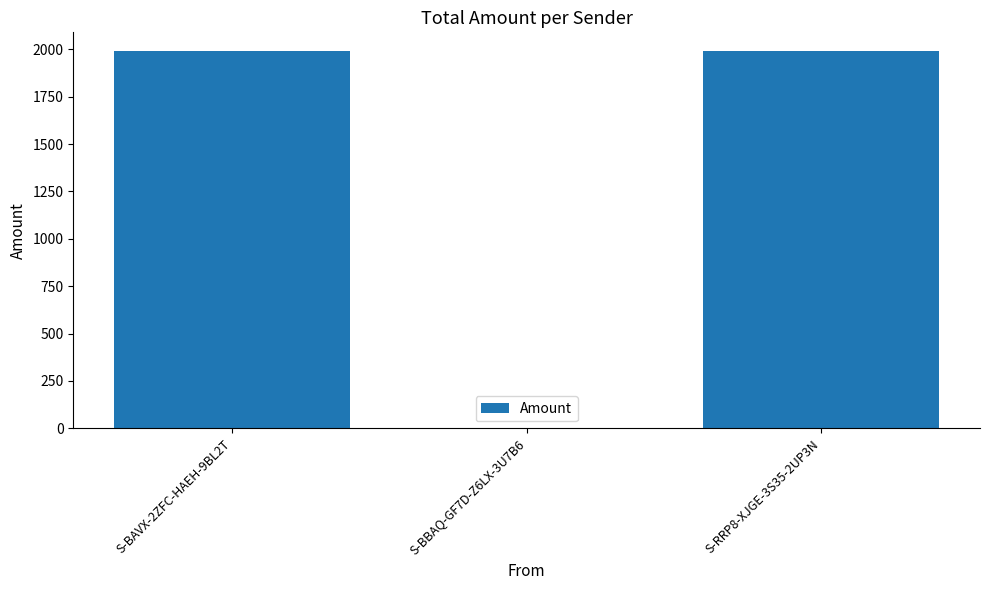

What is the sum of all values?

3981